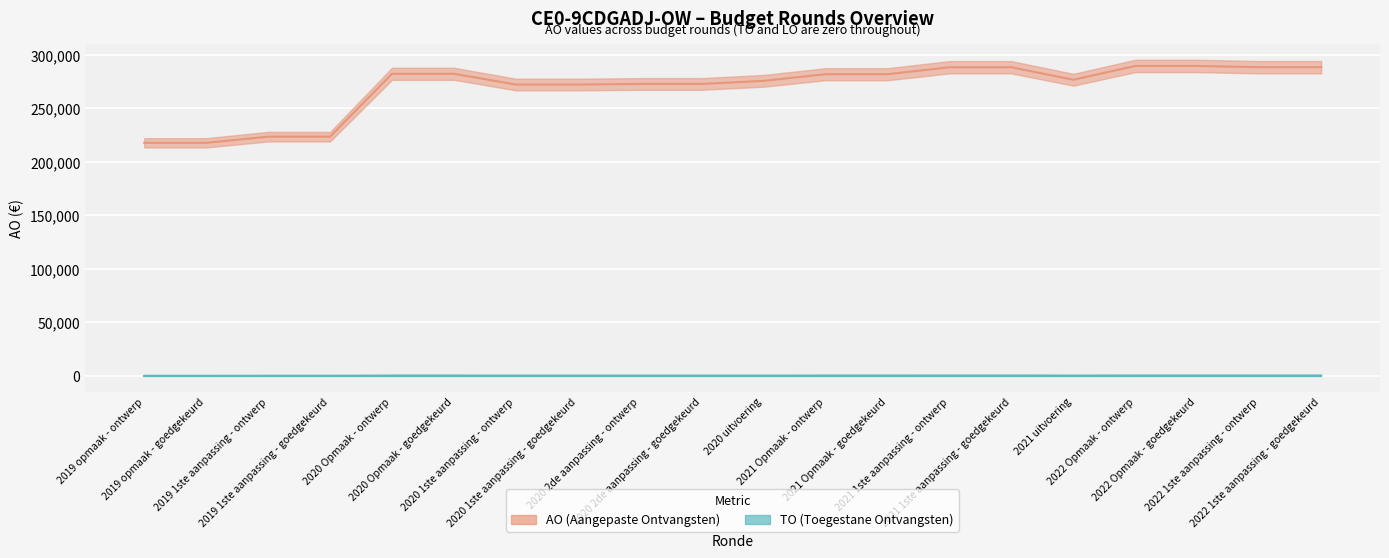

What is the maximum value shown in the chart?

289648